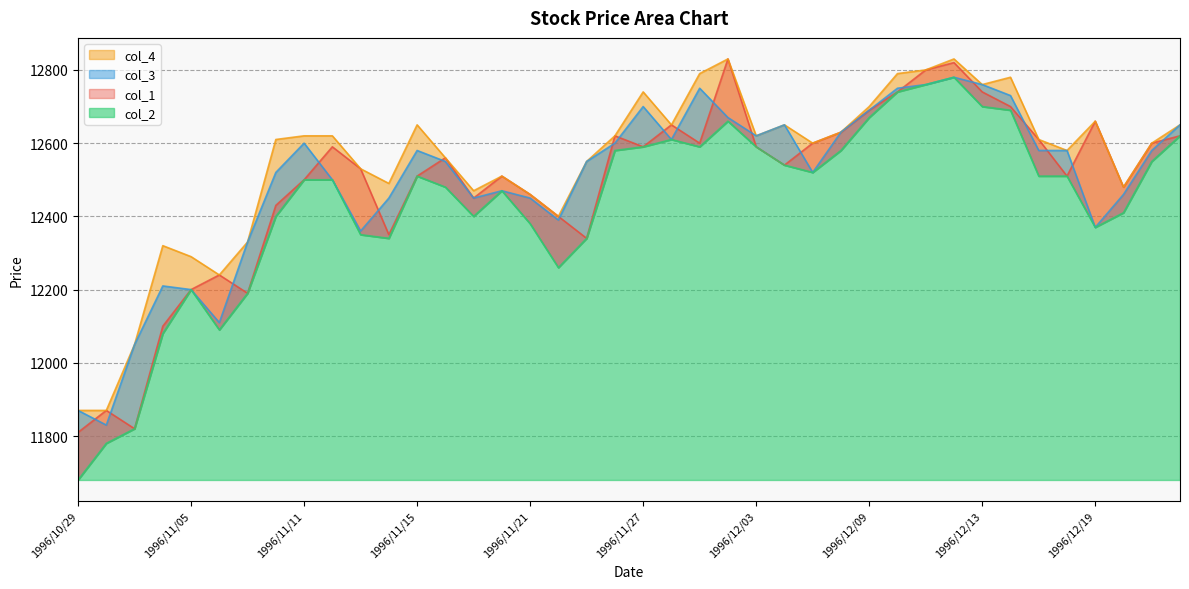

Which series ends up on top after the final intersection of col_3 and col_1?

col_3